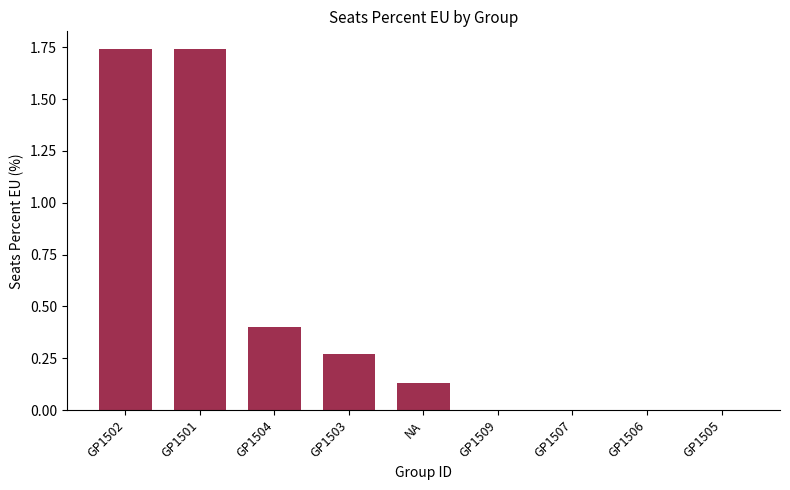

Is it true that the value at GP1504 is 0.2?

False